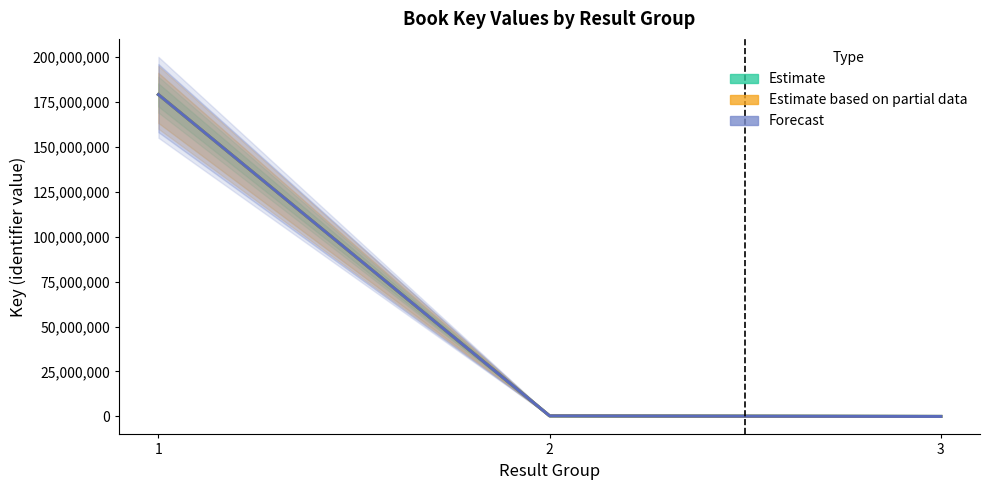

Reading left to right, what are all the values shown in this chart?

Estimate: 1=179013376	2=317778	3=5940
Estimate based on partial data: 1=179013376	2=317778	3=5940
Forecast: 1=179013376	2=317778	3=5940